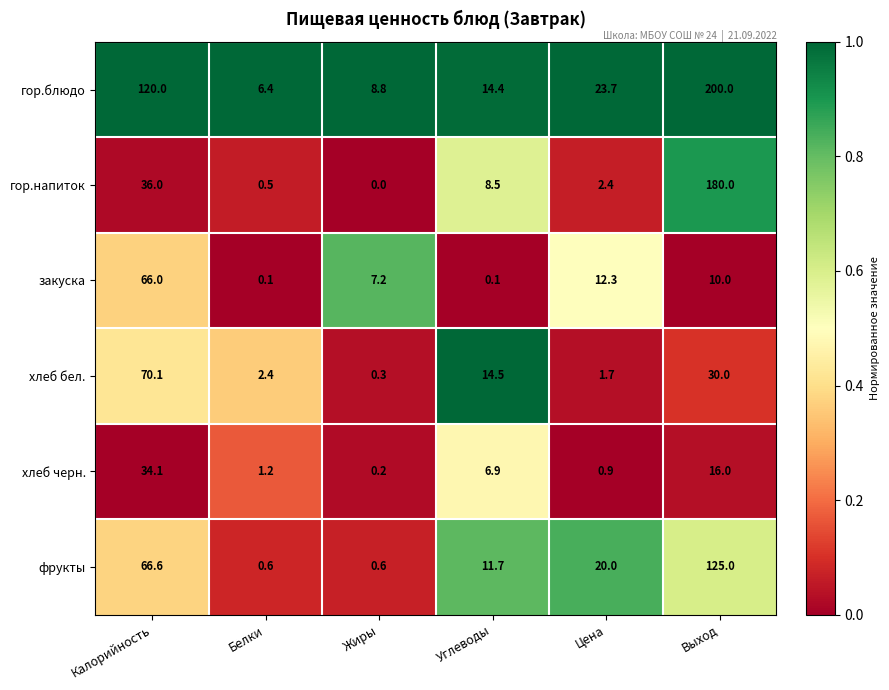

At which category is the sum across all series the highest?

Выход